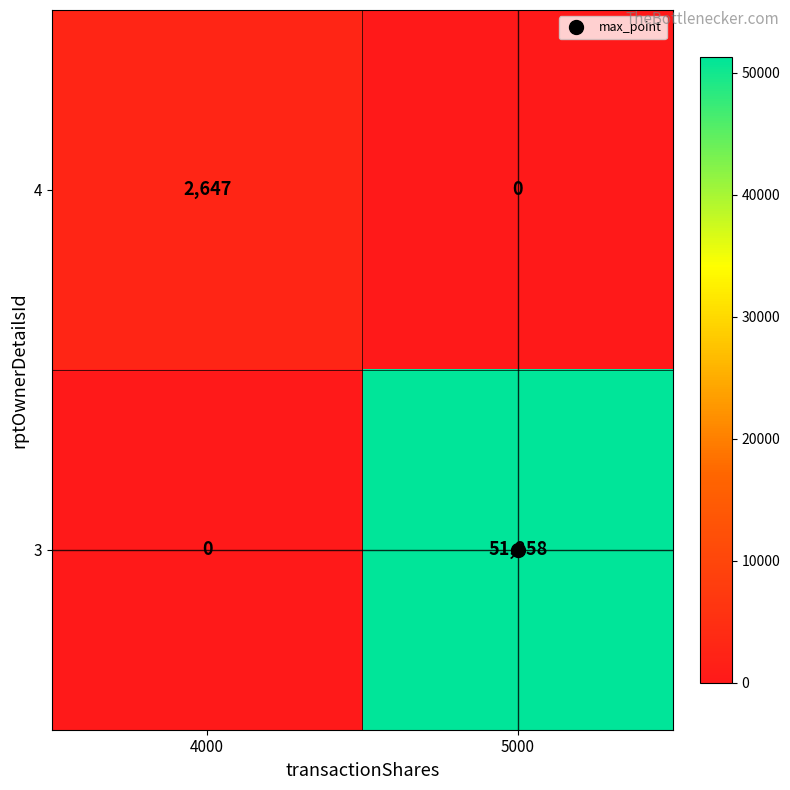

List the labels in order of 4 value, smallest first.

5000, 4000